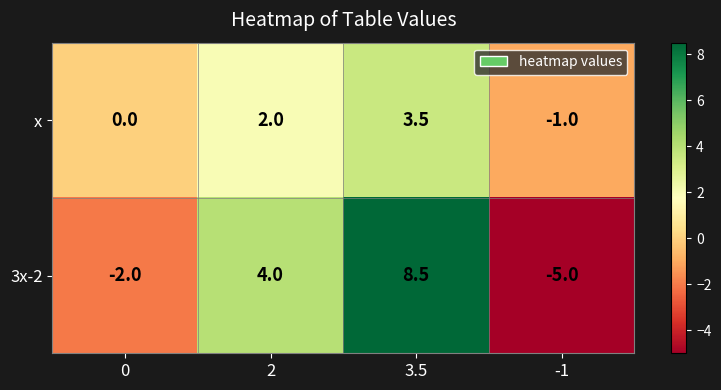

Reading left to right, transcribe all the data shown in this chart.

x: 0=0.0	2=2.0	3.5=3.5	-1=-1.0
3x-2: 0=-2.0	2=4.0	3.5=8.5	-1=-5.0